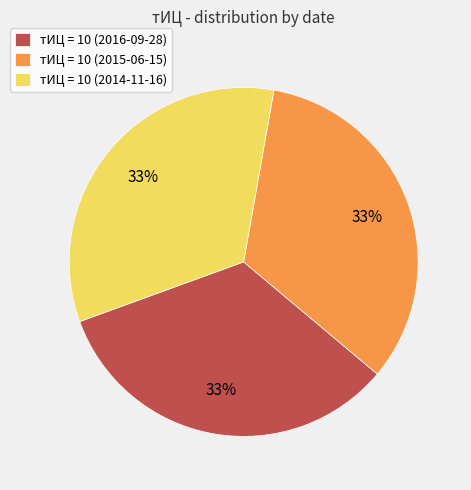

Is there a majority slice in this chart?

No